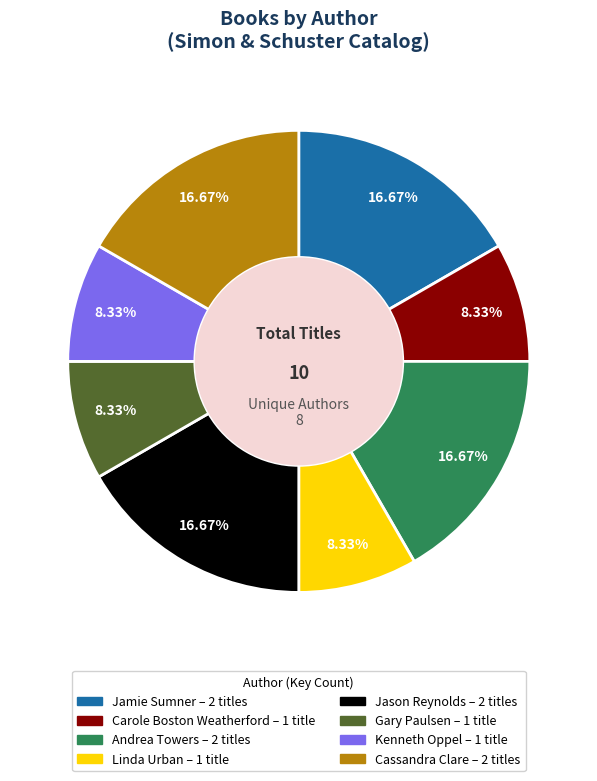

Approximately how many times larger is the value at Kenneth Oppel compared to Jamie Sumner?

0.5